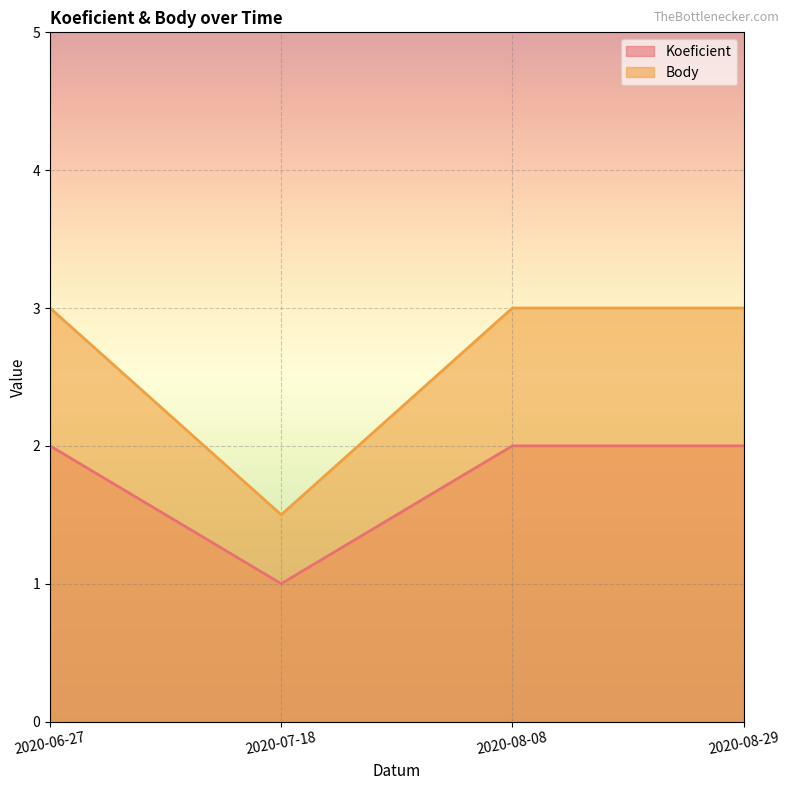

What is the label of the 4th point from the right?

2020-06-27